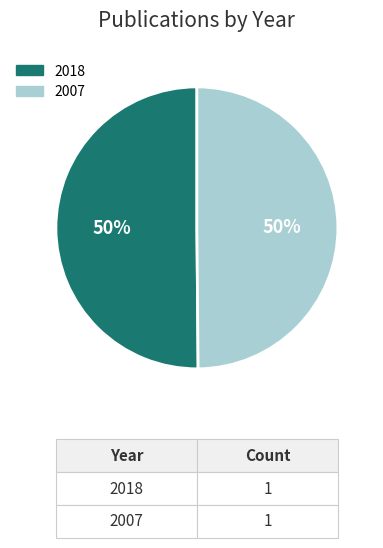

Approximately how many times larger is the value at 2007 compared to 2018?

1.0